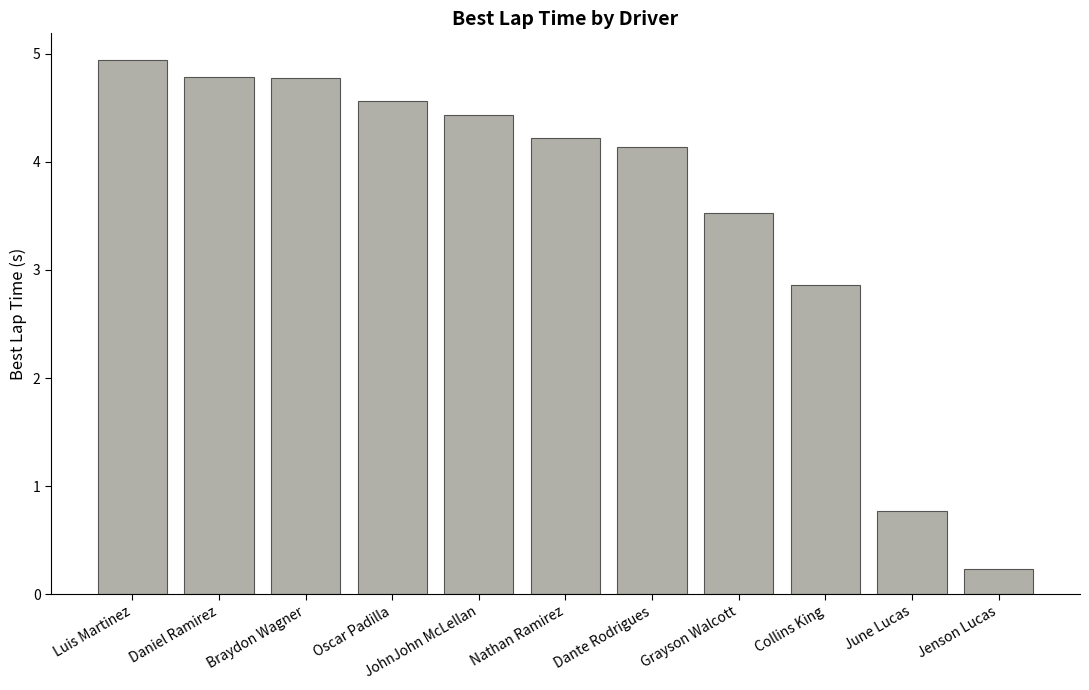

Reading left to right, what are all the values shown in this chart?

Luis Martinez=4.9	Daniel Ramirez=4.8	Braydon Wagner=4.8	Oscar Padilla=4.6	JohnJohn McLellan=4.4	Nathan Ramirez=4.2	Dante Rodrigues=4.1	Grayson Walcott=3.5	Collins King=2.9	June Lucas=0.8	Jenson Lucas=0.2